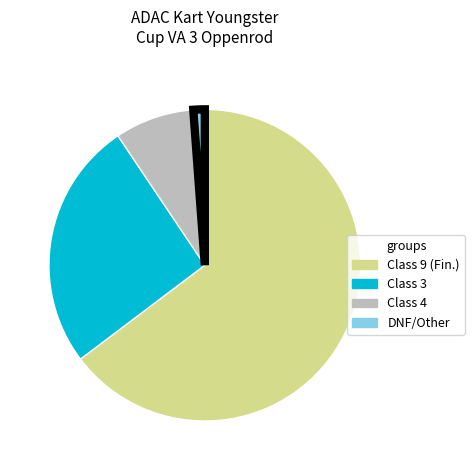

How many segments does this pie chart have?

4